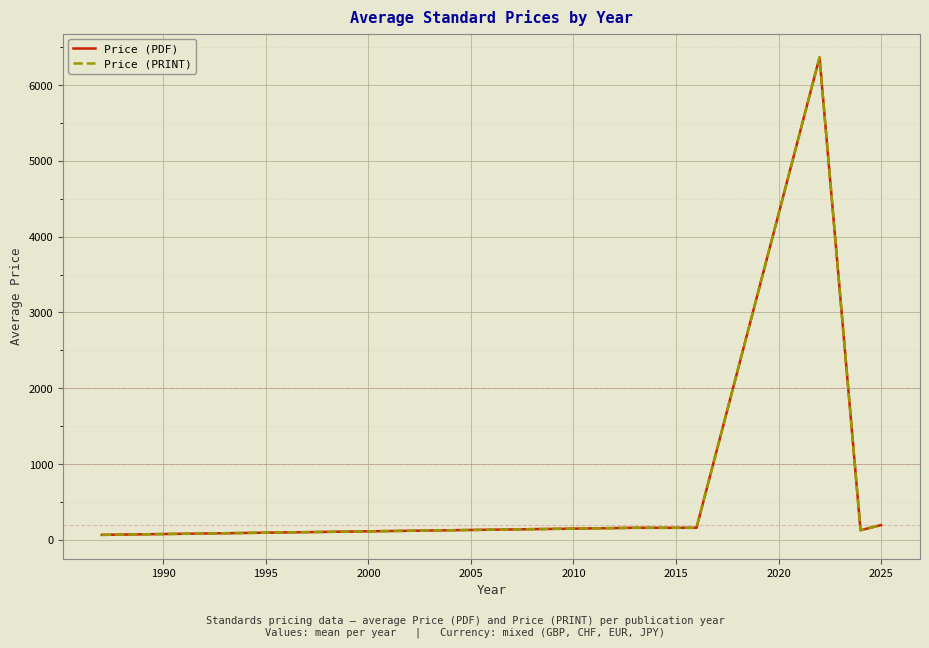

What is the value of the Price (PRINT) point at the 1st from the left?

65.0